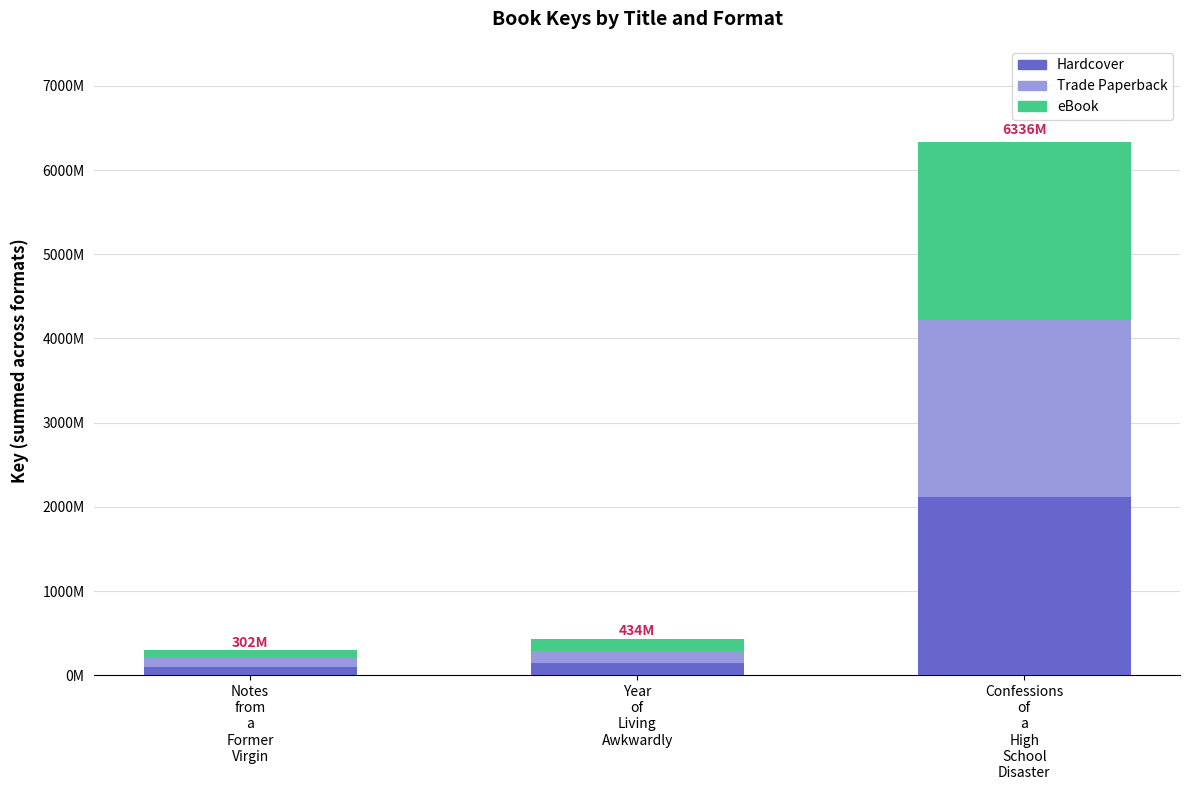

At how many categories does at least one series exceed 1582110286?

1